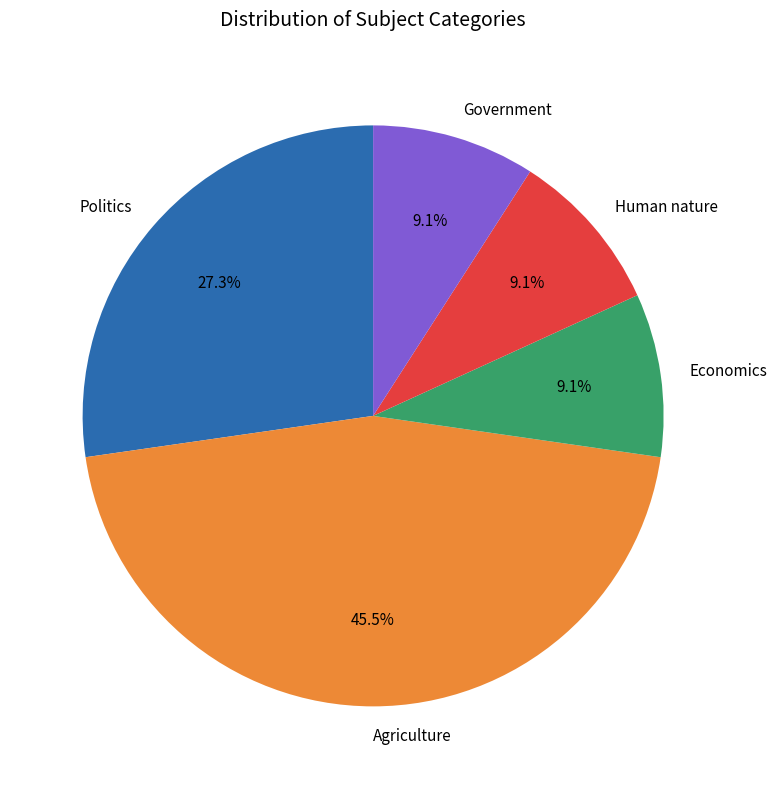

Which has a higher value, Politics or Agriculture?

Agriculture